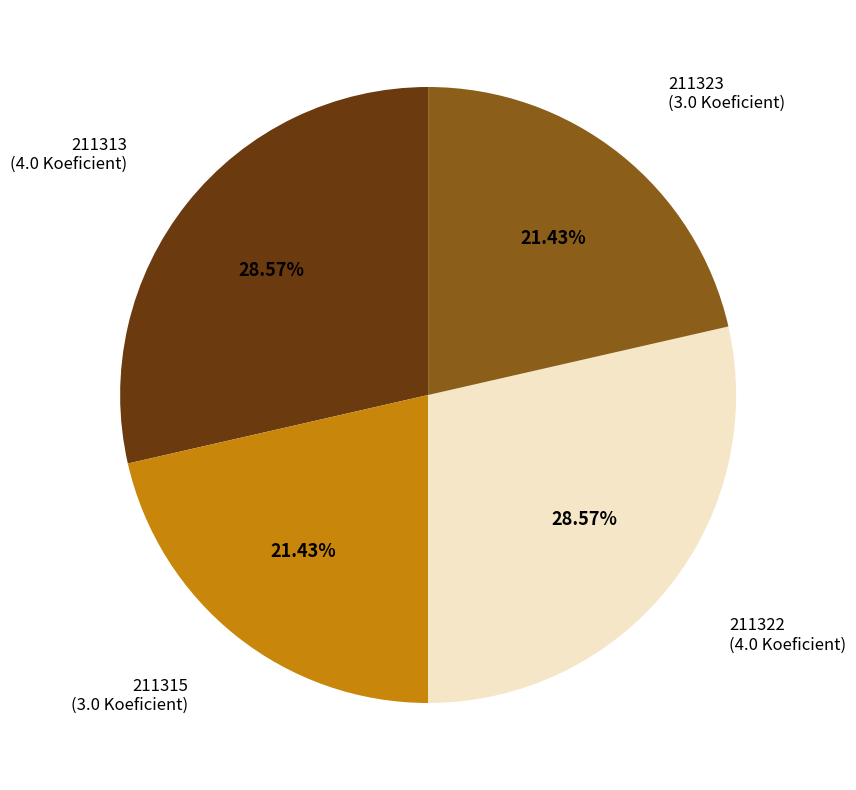

Is there any slice that represents more than half of the pie?

No